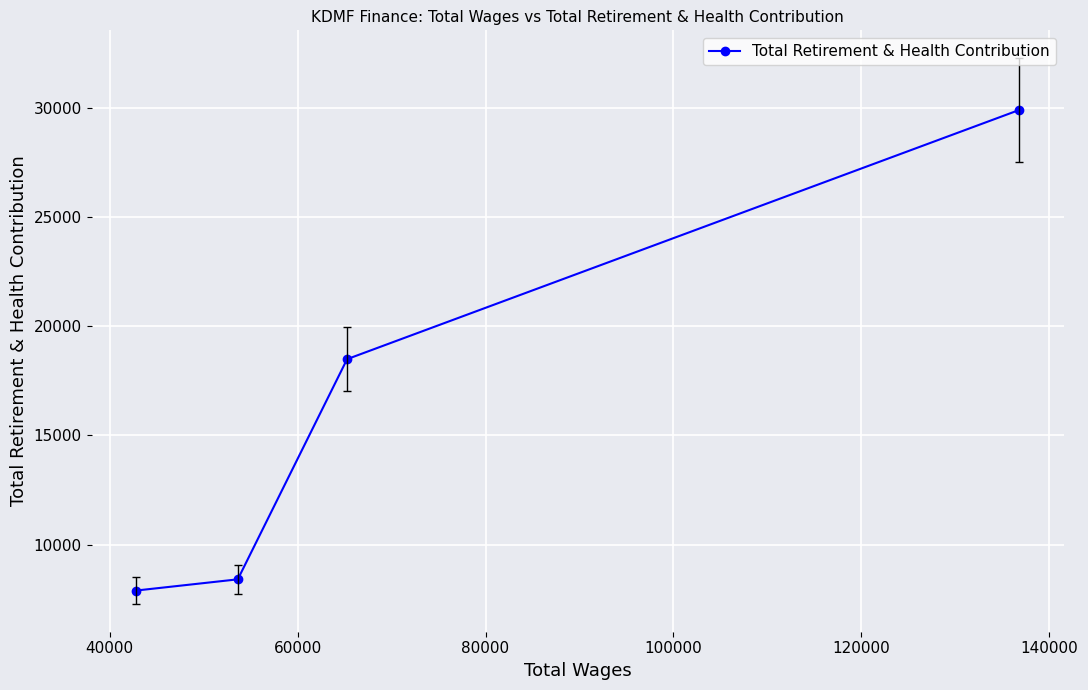

Reading right to left, transcribe all the data shown in this chart.

29892	18486	8409	7894